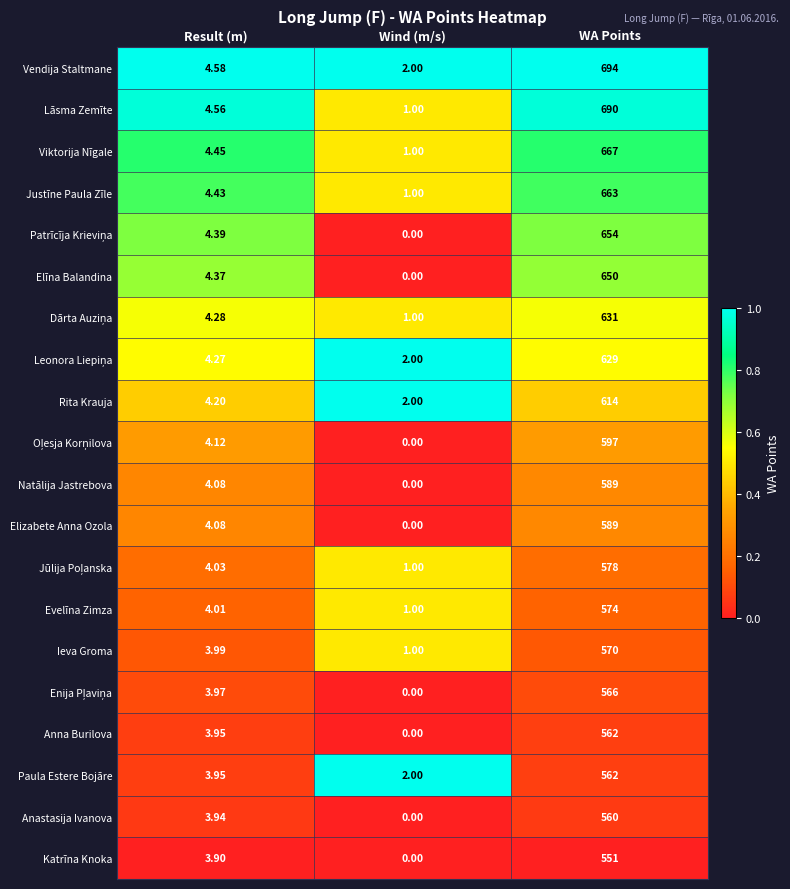

How many series are shown in this chart?

20